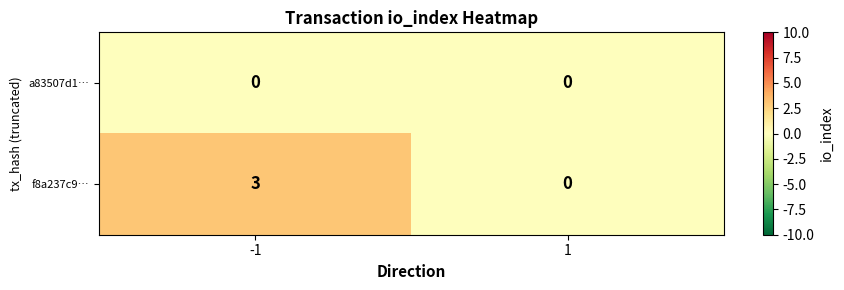

What is the maximum value shown in the chart?

3